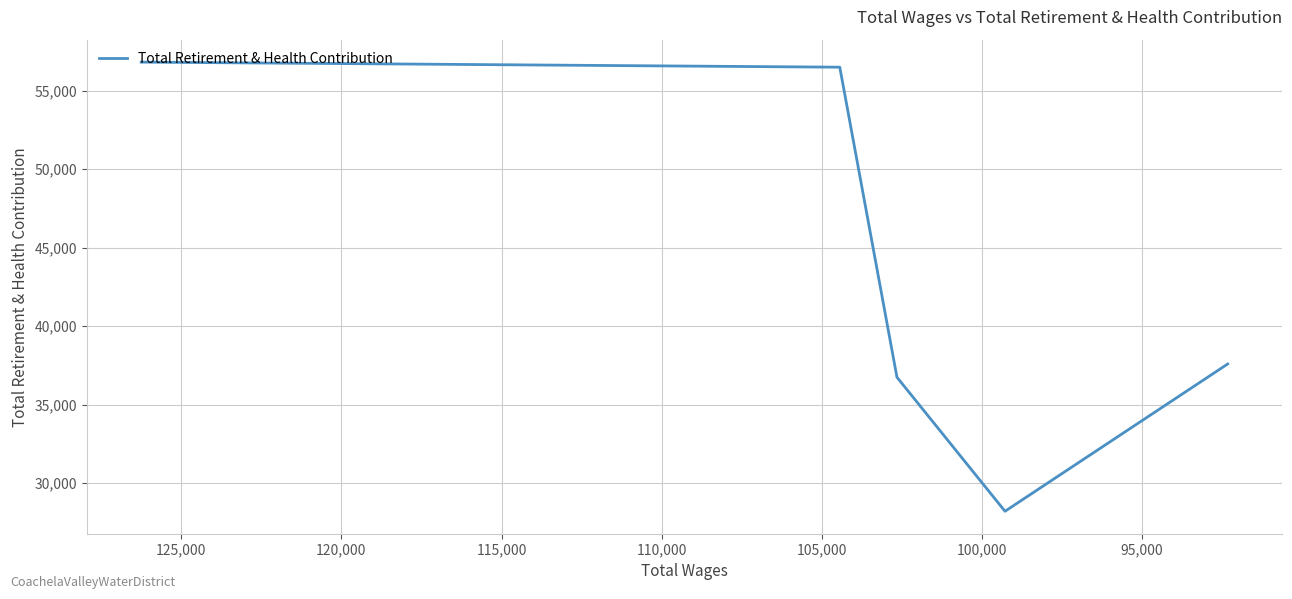

How many interior local valleys (lower than both neighbors) does the data have?

1